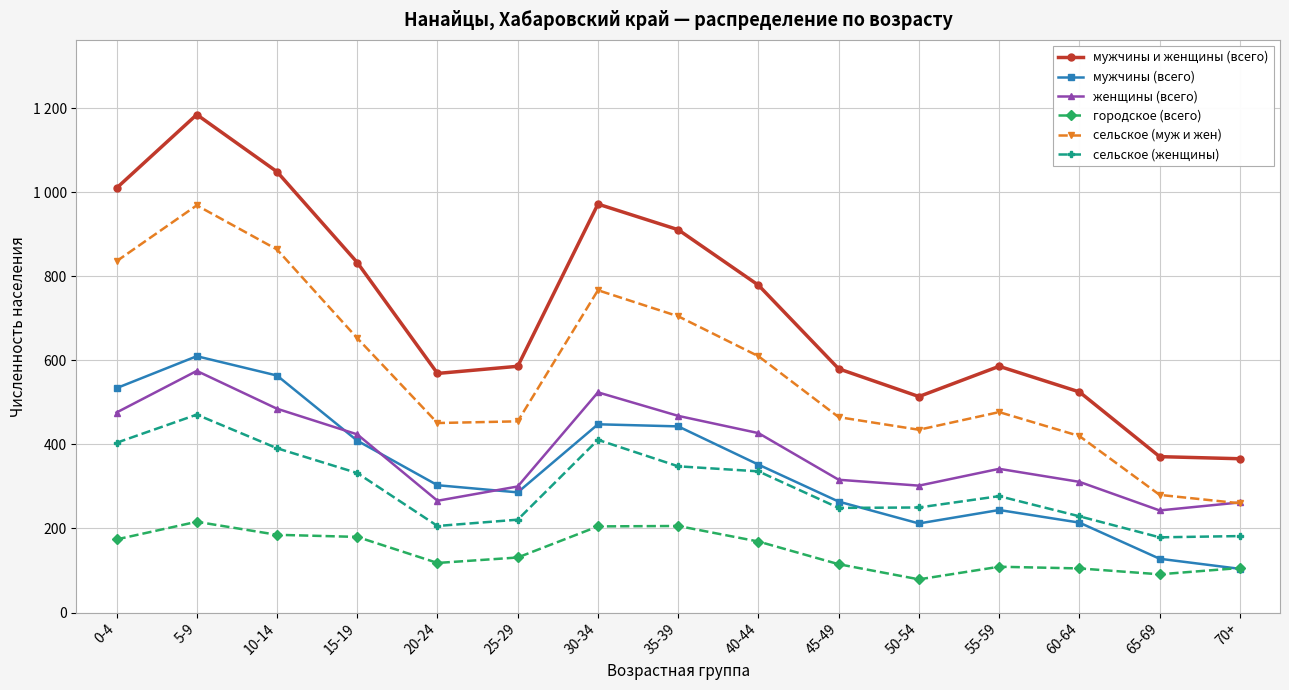

List the labels in order of мужчины (всего) value, largest first.

5-9, 10-14, 0-4, 30-34, 35-39, 15-19, 40-44, 20-24, 25-29, 45-49, 55-59, 60-64, 50-54, 65-69, 70+